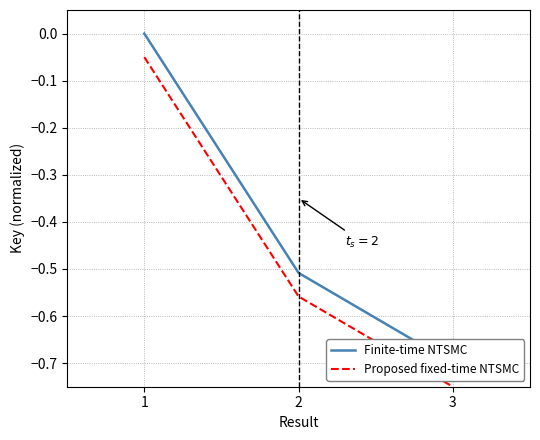

Does the chart display data point markers on the line(s)?

No